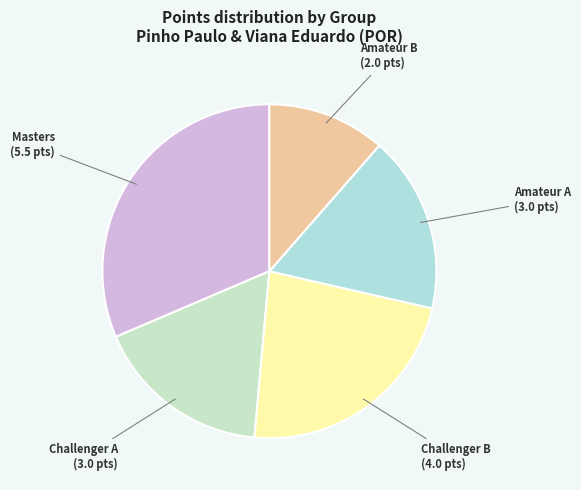

How many slices are in this pie chart?

5